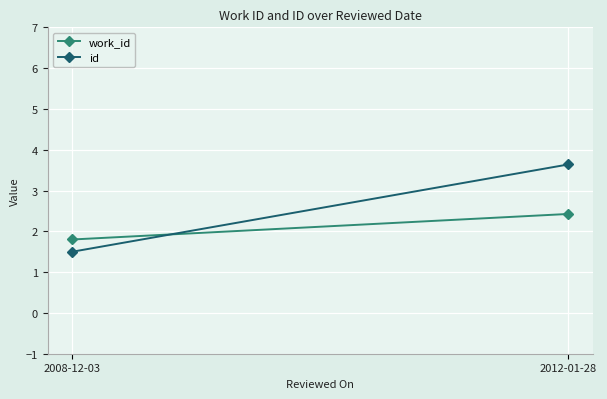

What is the value of the work_id point at the 2nd from the left?

2.4